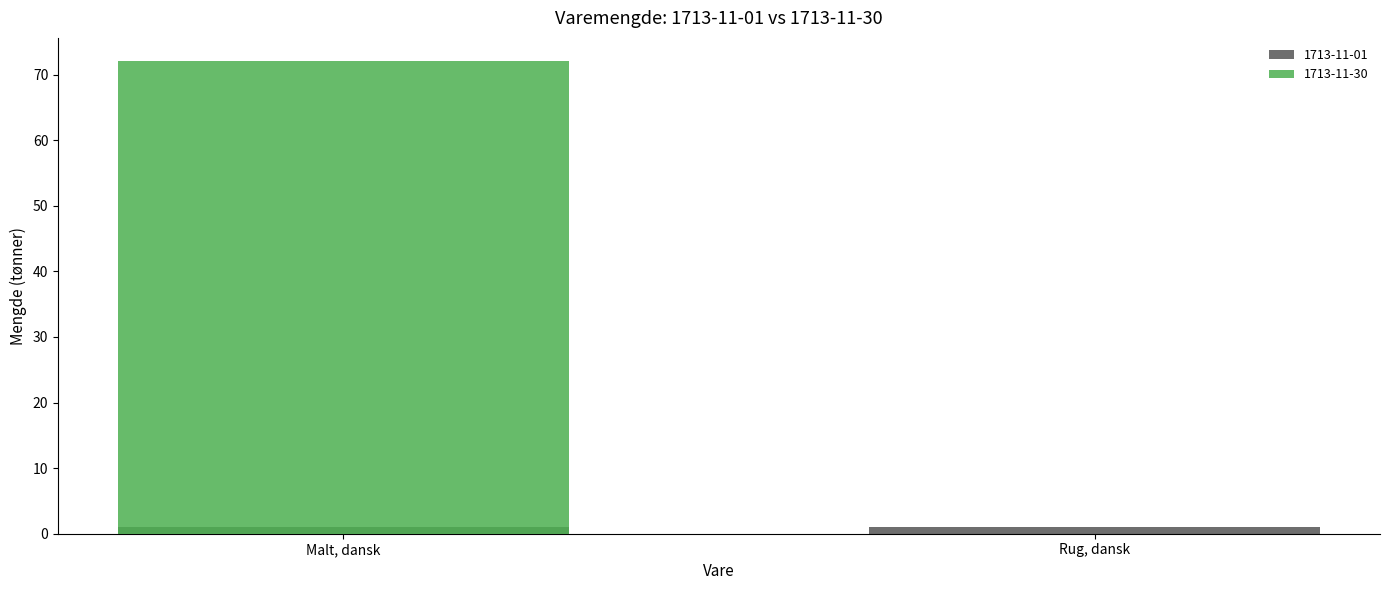

The value of 1713-11-01 at Rug, dansk is 1. True or false?

True